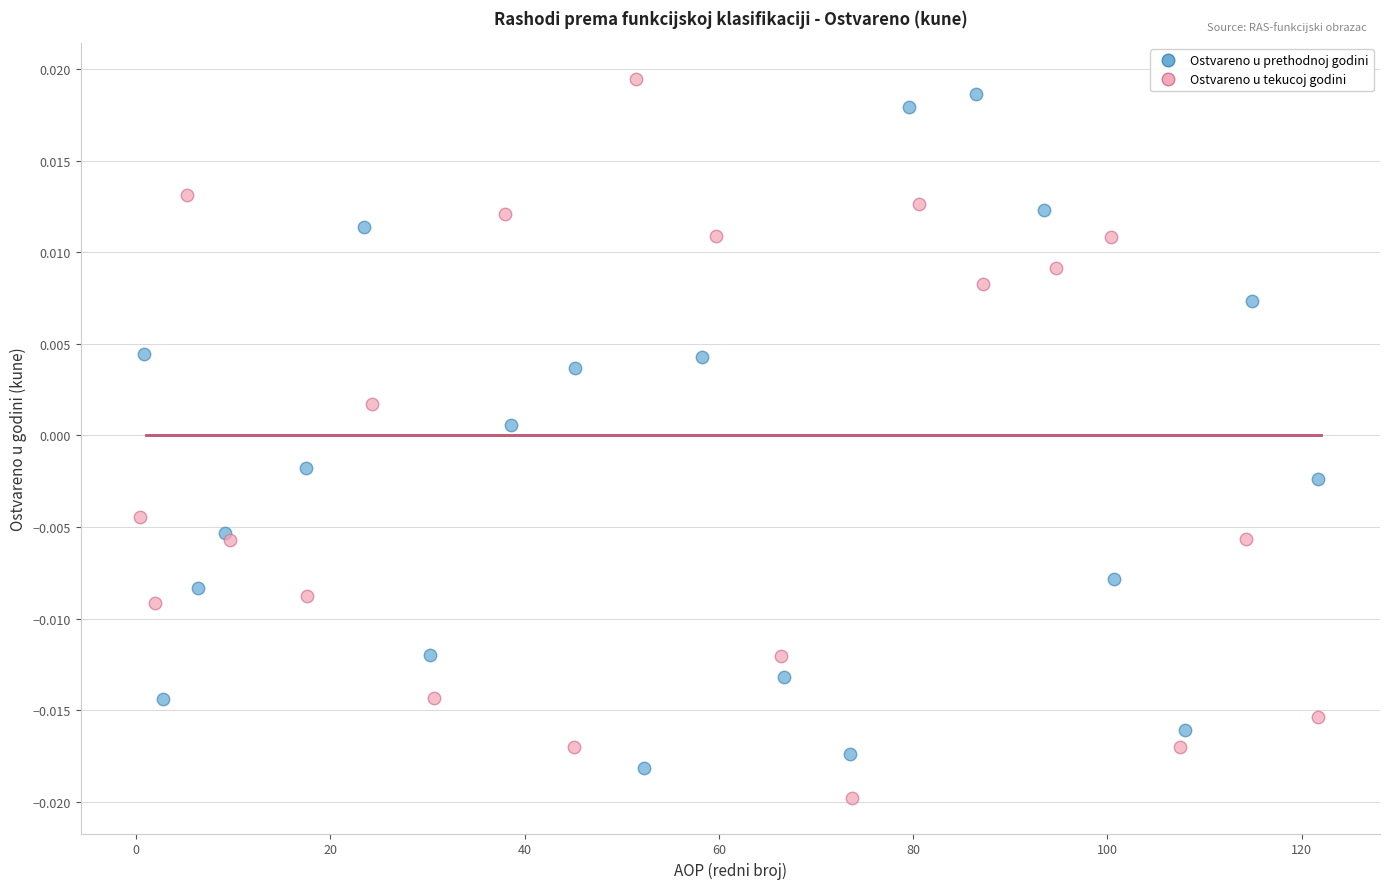

What are all the series names shown in the legend?

Ostvareno u prethodnoj godini, Ostvareno u tekucoj godini